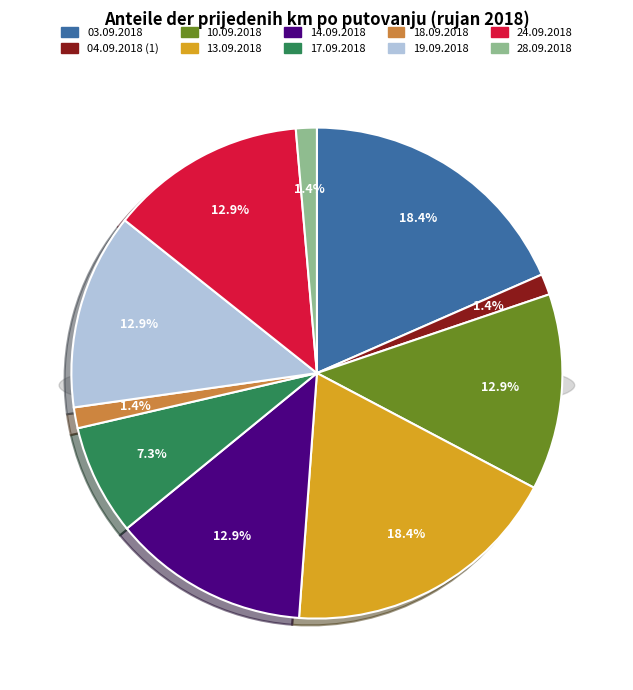

Which category has the smallest portion of the pie?

04.09.2018 (1)